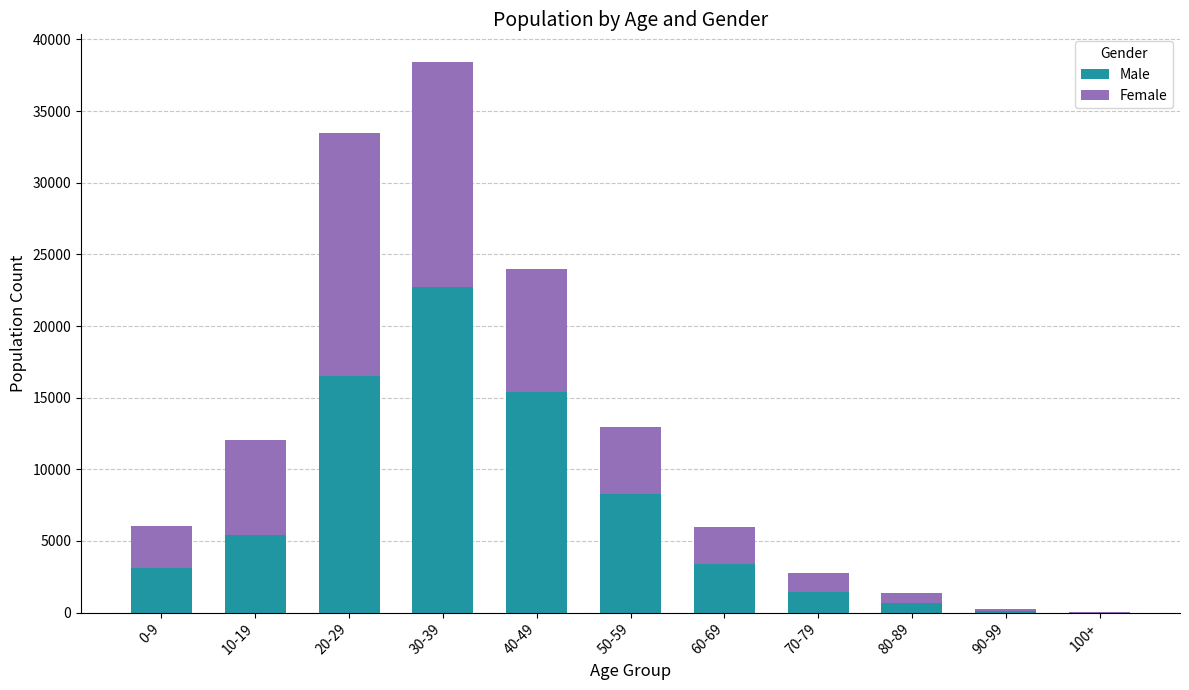

Which category has the highest value in the Male series?

30-39